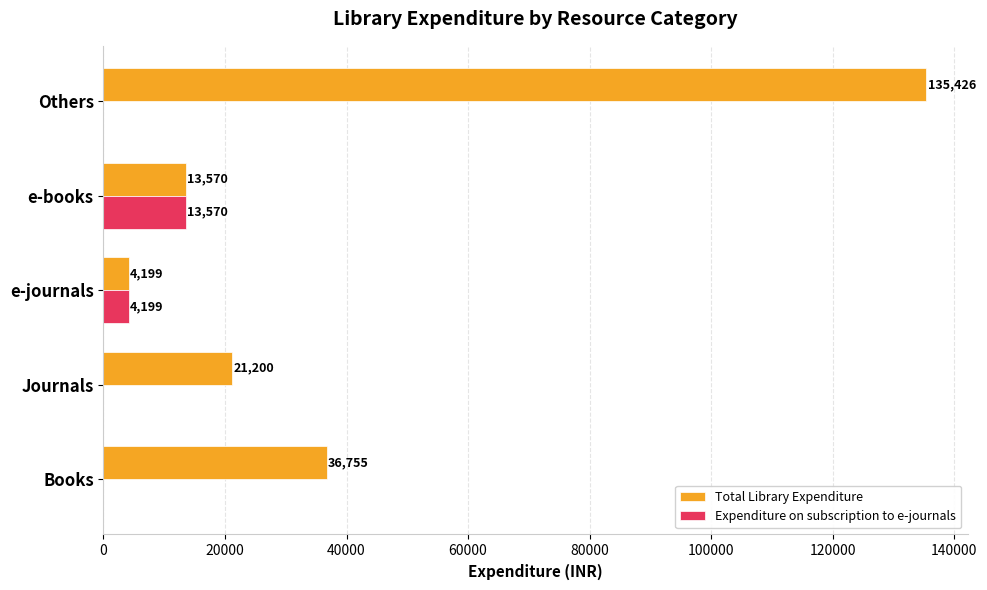

True or false: Total Library Expenditure has a value of 23262 at e-books.

False